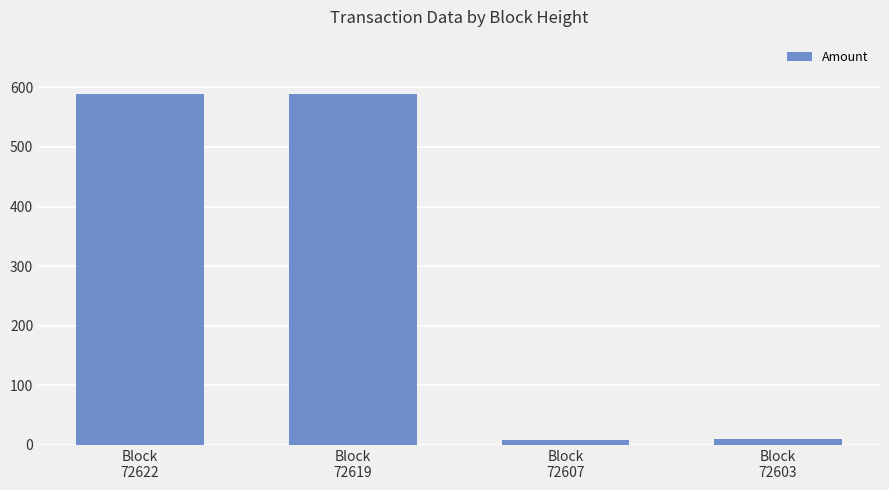

Approximately how many times larger is the value at Block
72622 compared to Block
72619?

1.0